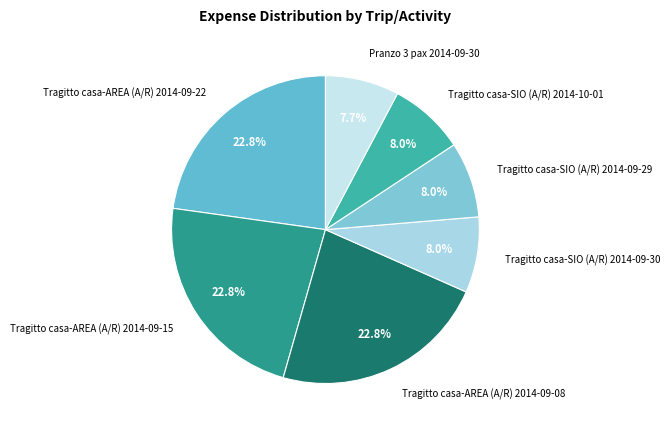

To the nearest percent, what is the combined percentage of Tragitto casa-AREA (A/R) 2014-09-15 and Tragitto casa-AREA (A/R) 2014-09-08?

46%